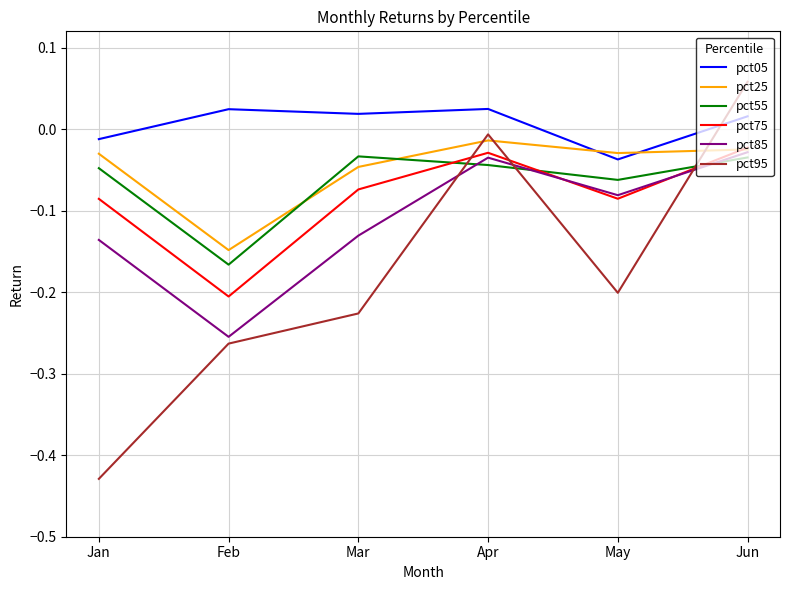

True or false: pct95 and pct75 cross at least once.

True